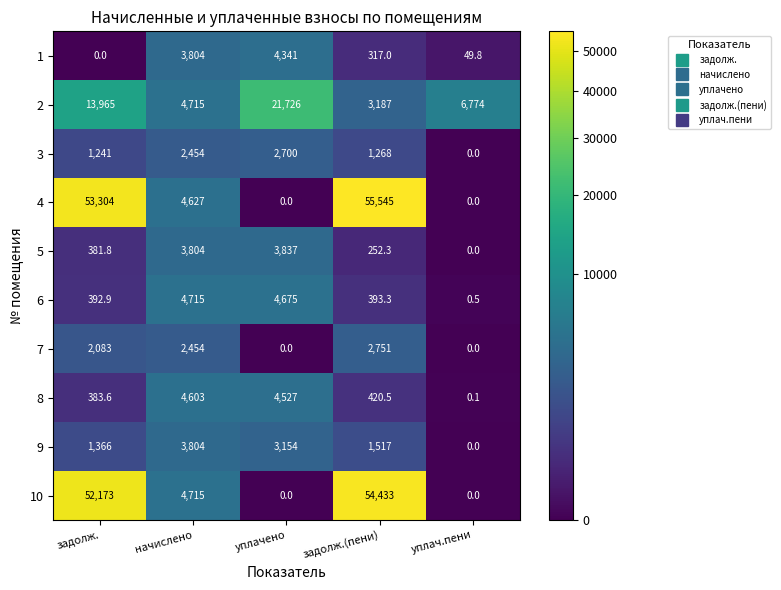

At which category does the chart reach its peak across all series?

задолж.(пени)